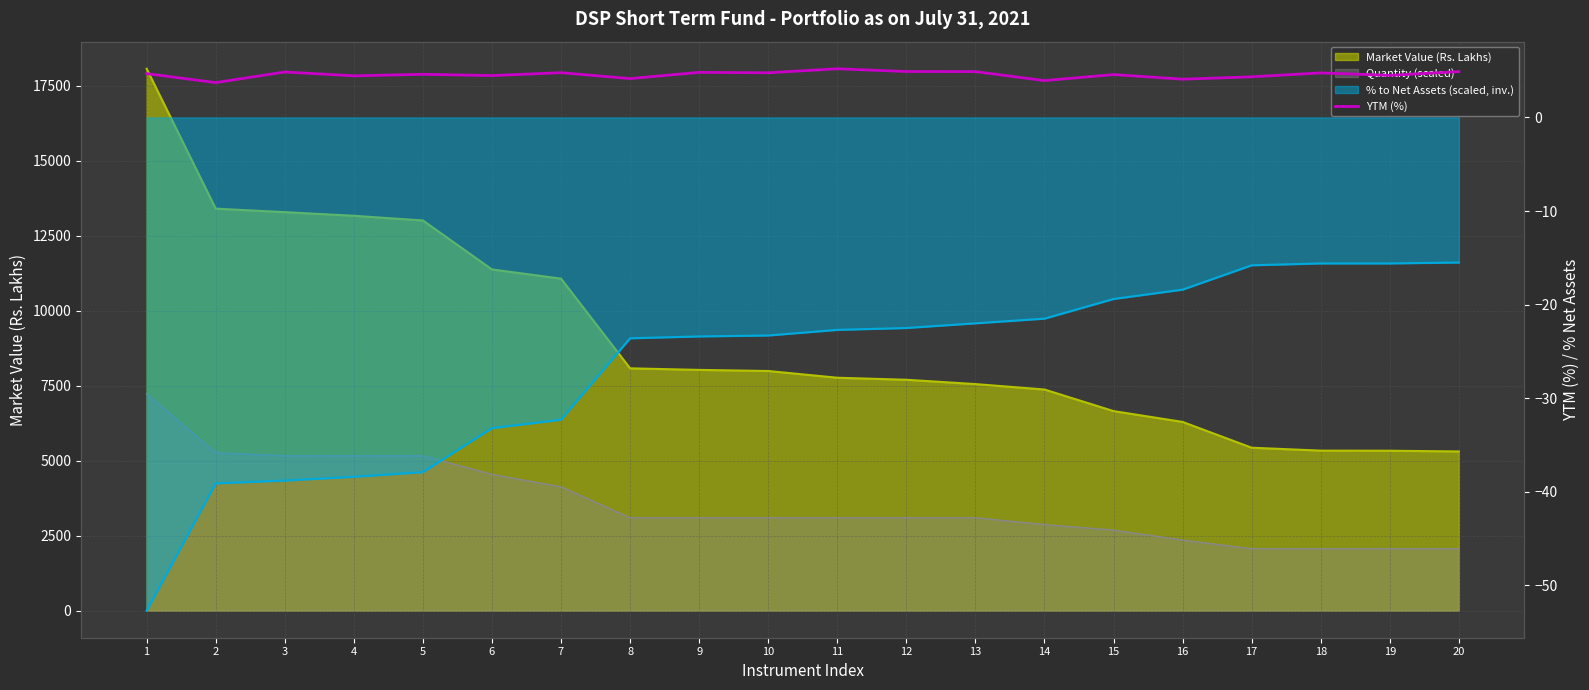

Which has a higher value, 9 or 19?

9